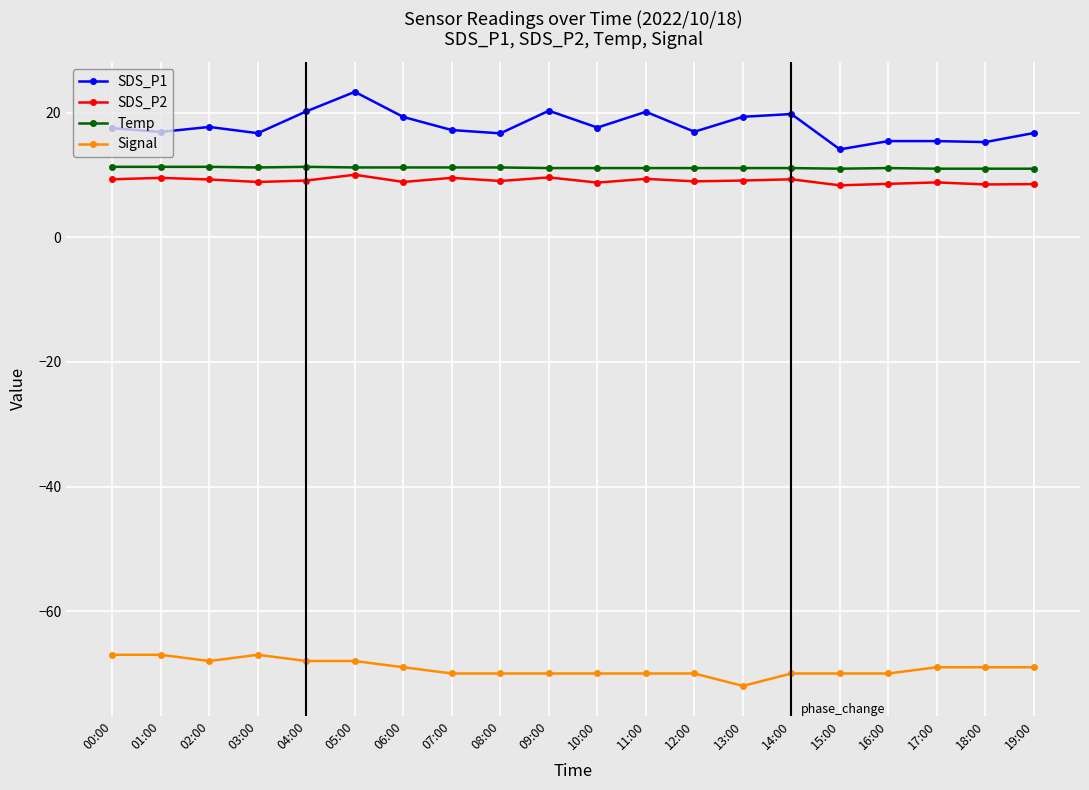

Rank the series at 08:00 from highest to lowest value.

SDS_P1, Temp, SDS_P2, Signal